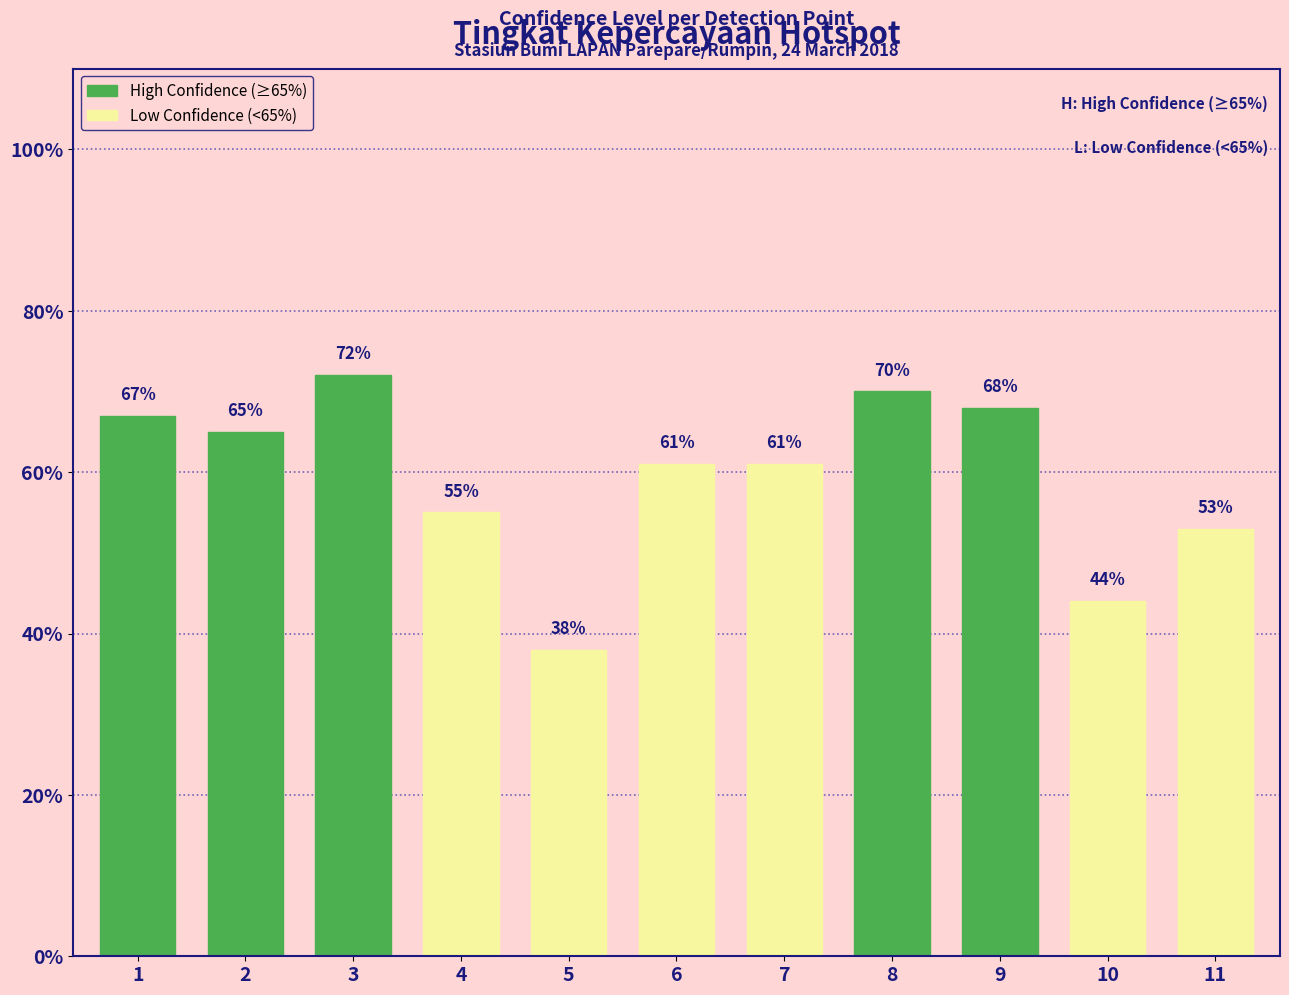

What is the smallest value displayed?

38